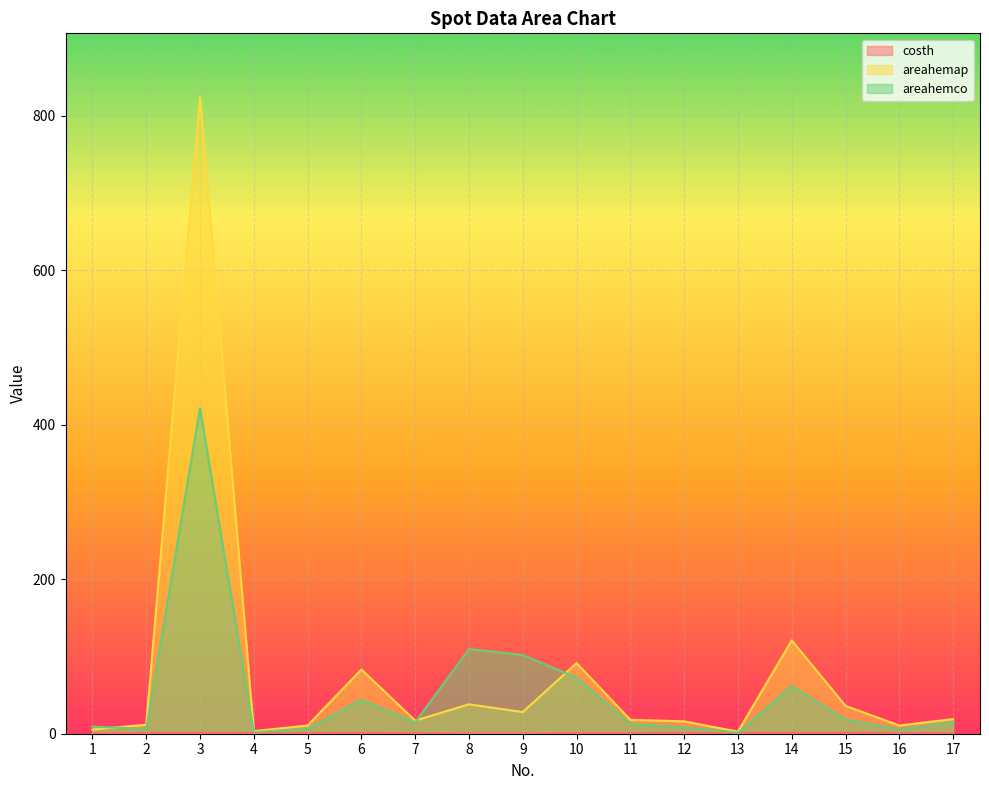

True or false: costh and areahemap cross at least once.

False